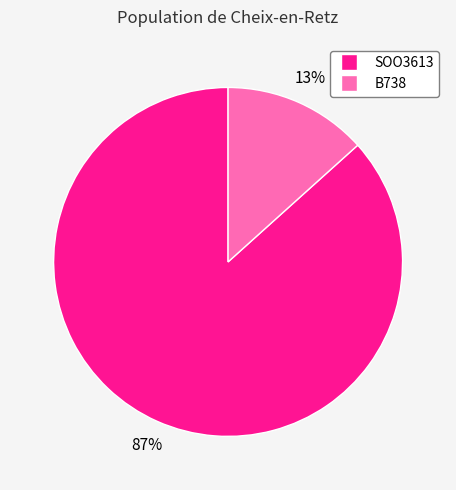

Count the number of slices in the pie.

2